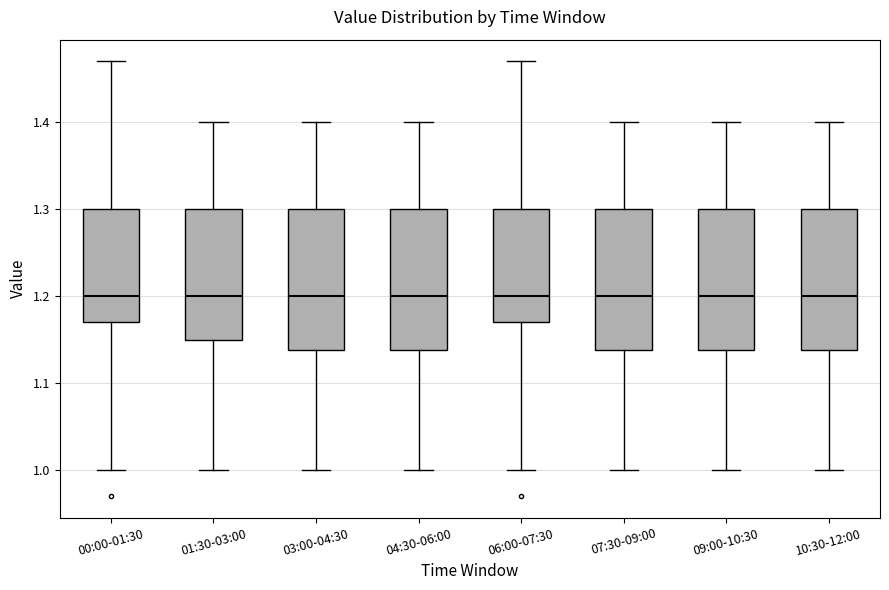

Where is the lower edge of the box for 04:30-06:00 on the y-axis? The values are not printed on the chart, so give them approximately, as read against the axis.

1.14